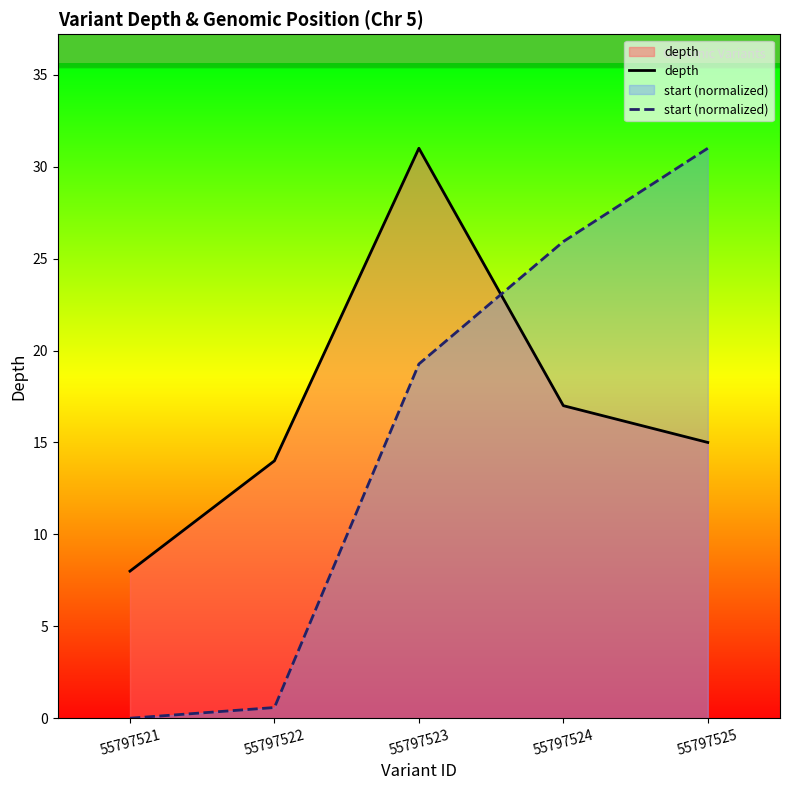

The start (normalized) series shows 0.0 at 55797521. True or false?

True